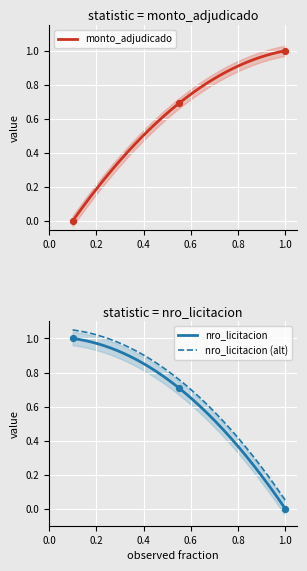

True or false: nro_licitacion and nro_licitacion (alt) intersect in this chart.

False